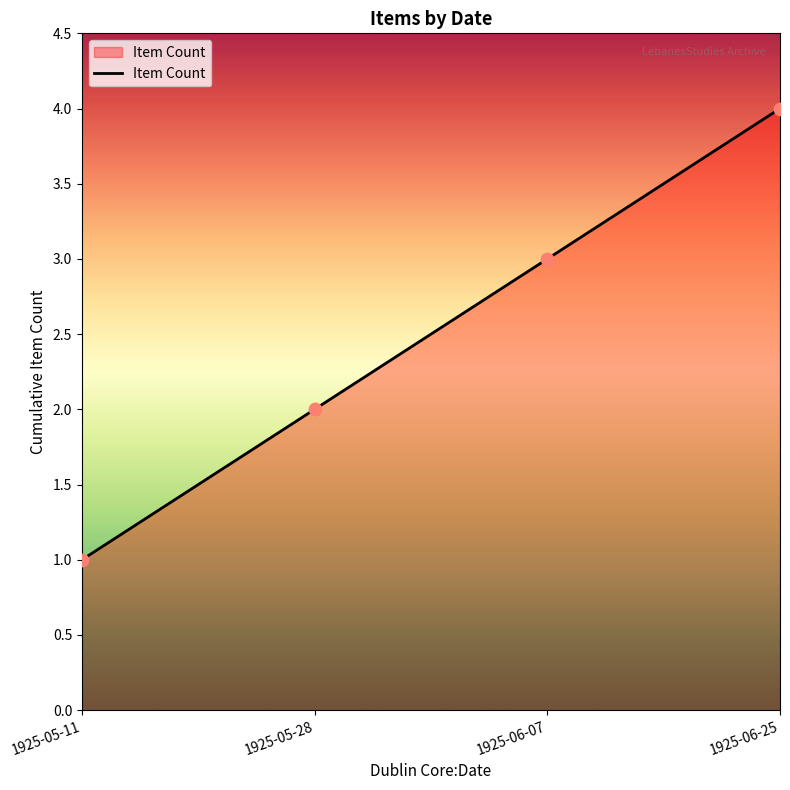

What is the ratio of the value at 1925-06-25 to the value at 1925-05-28?

2.0